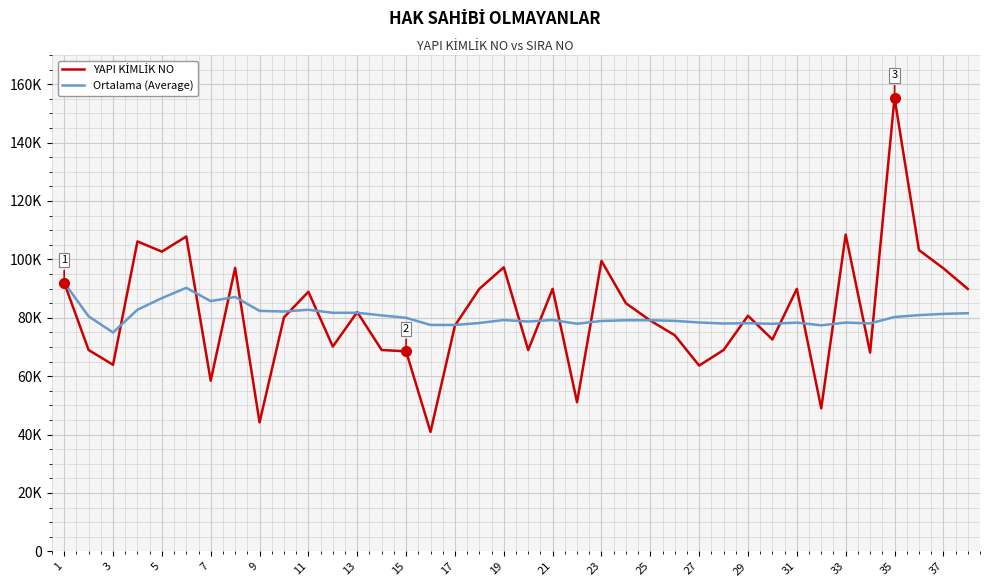

Does the chart have visible grid lines?

Yes